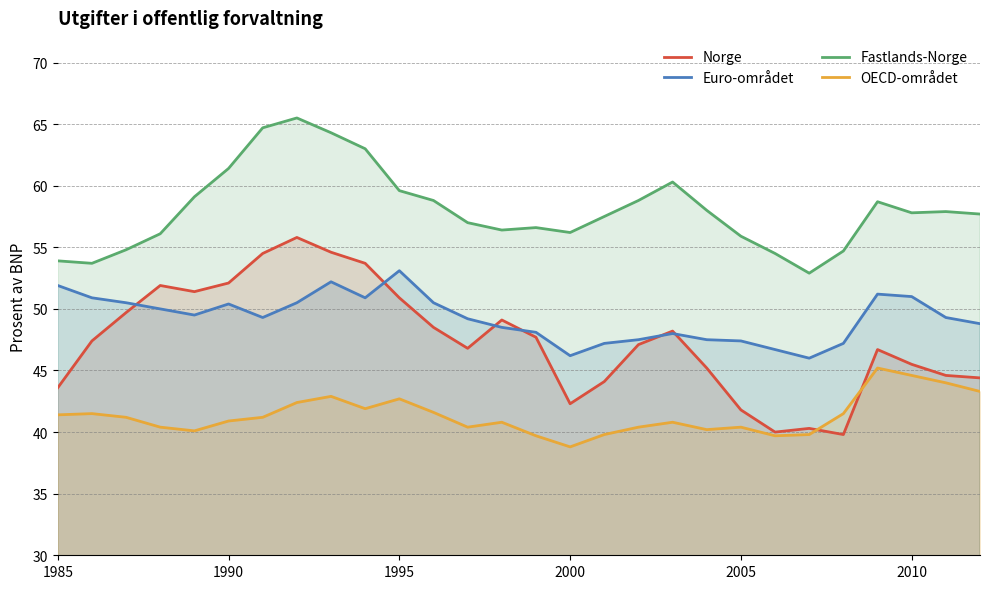

What is the lowest value of the Euro-området series?

46.0